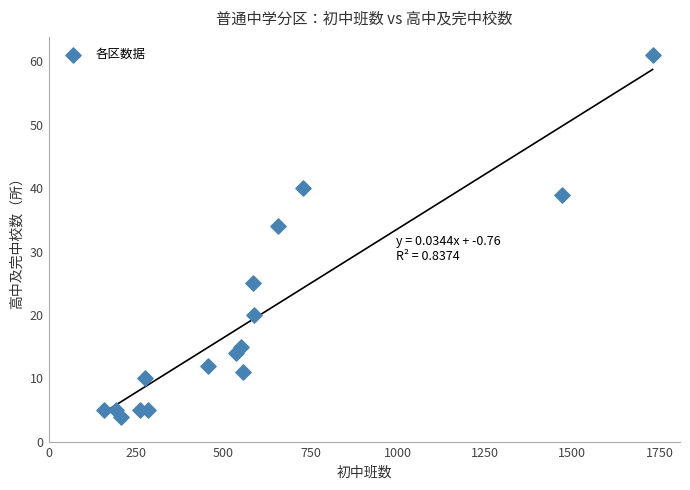

What Y value in the scatter plot is closest to 32?

34